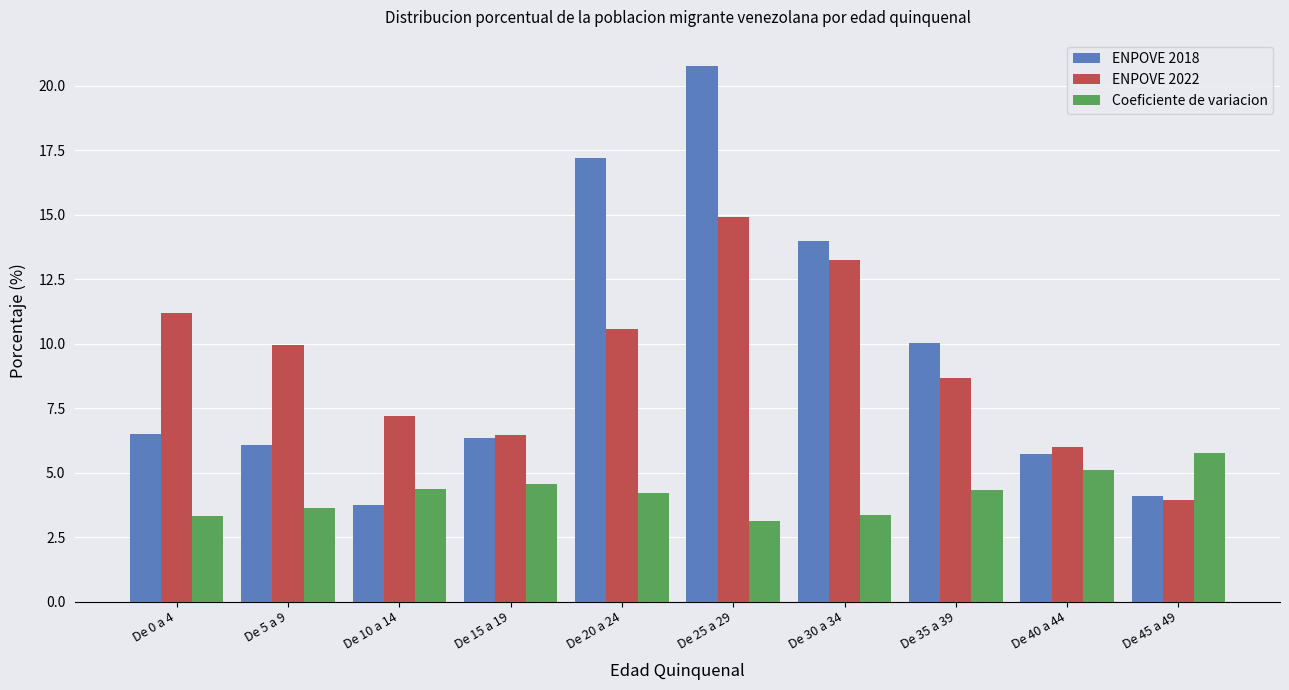

Read the ENPOVE 2018 value at De 15 a 19.

6.3